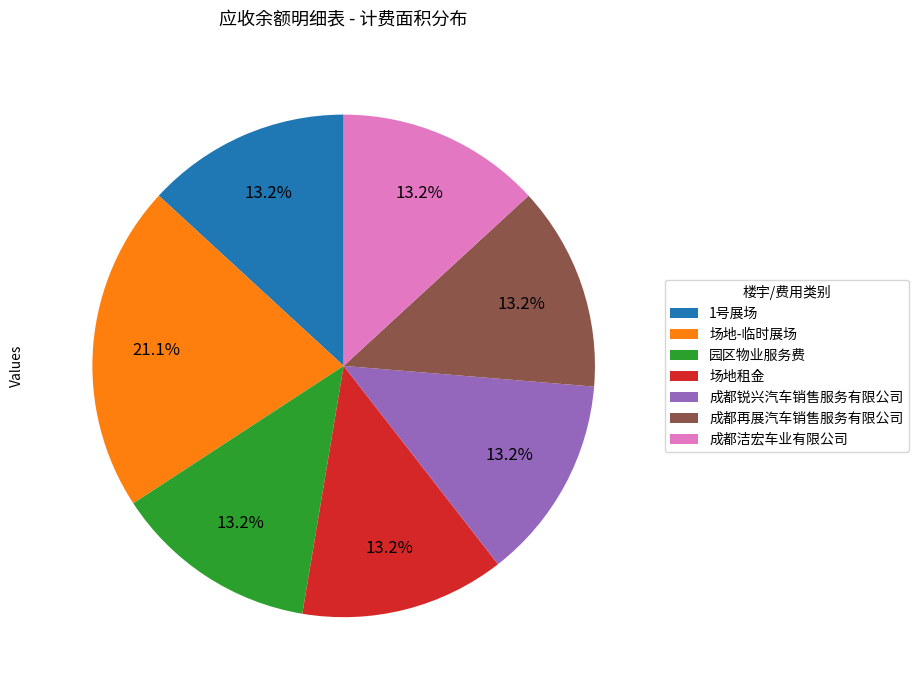

Count the number of slices in the pie.

7